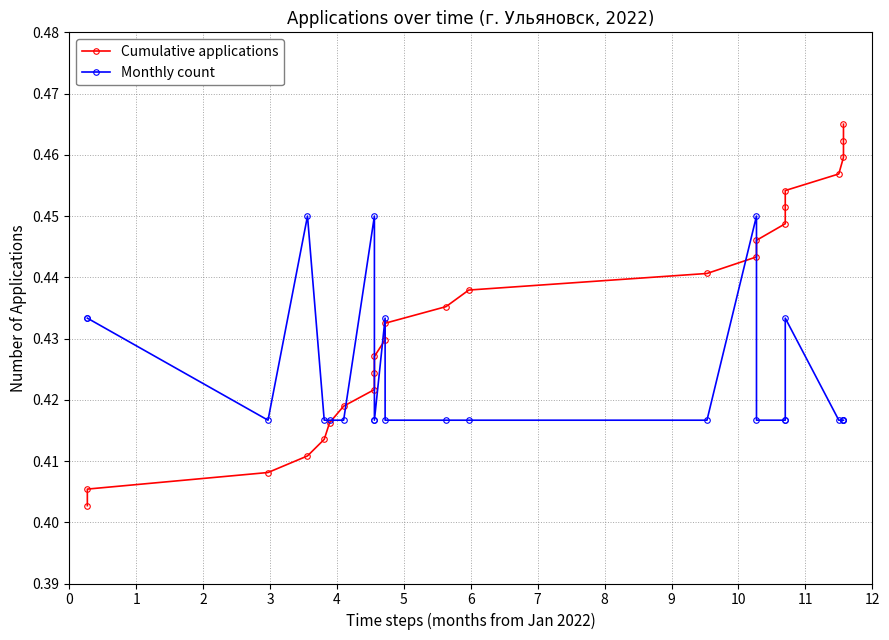

What is the value of the Cumulative applications point at the 13th from the left?

0.4